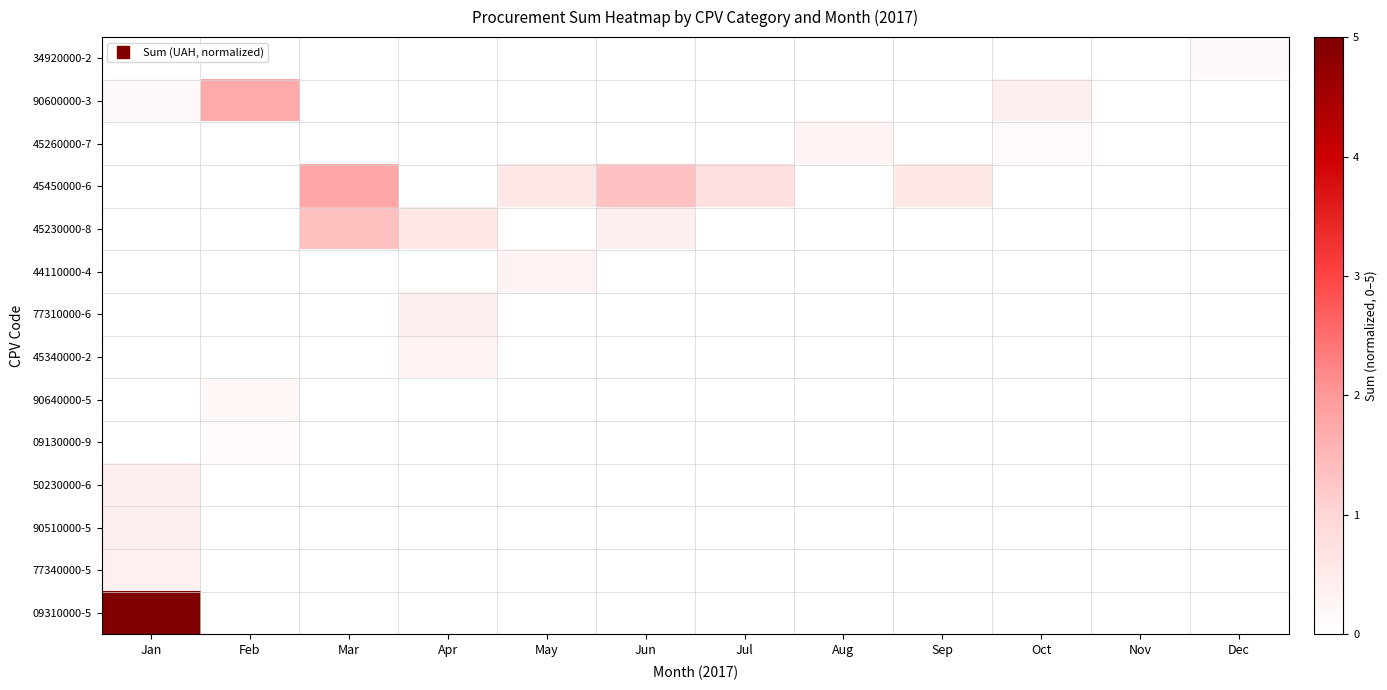

Which series changed the most between Mar and Sep?

45230000-8